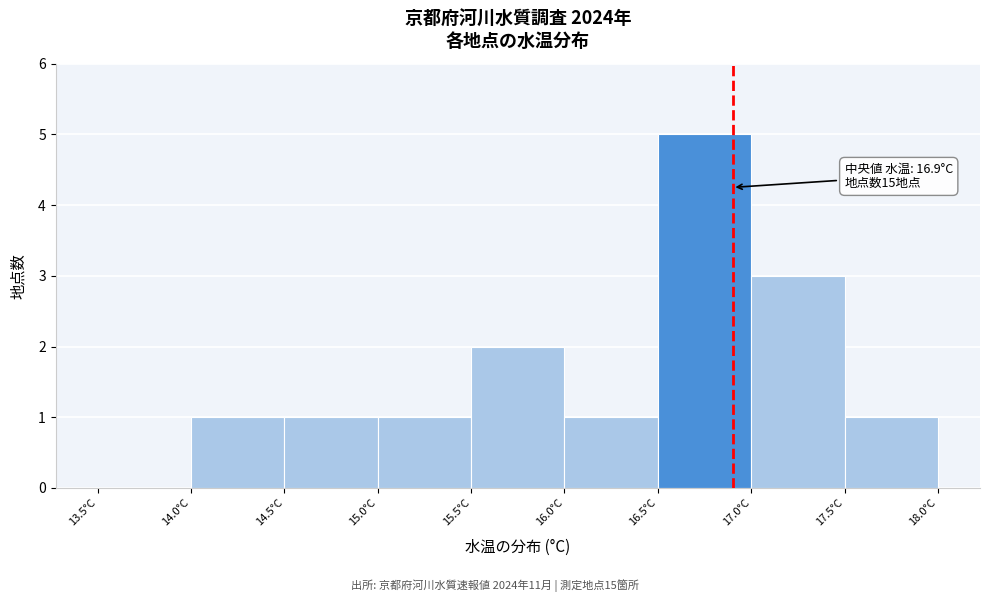

Which range on the x-axis has the tallest bar?

16.5 to 17.0